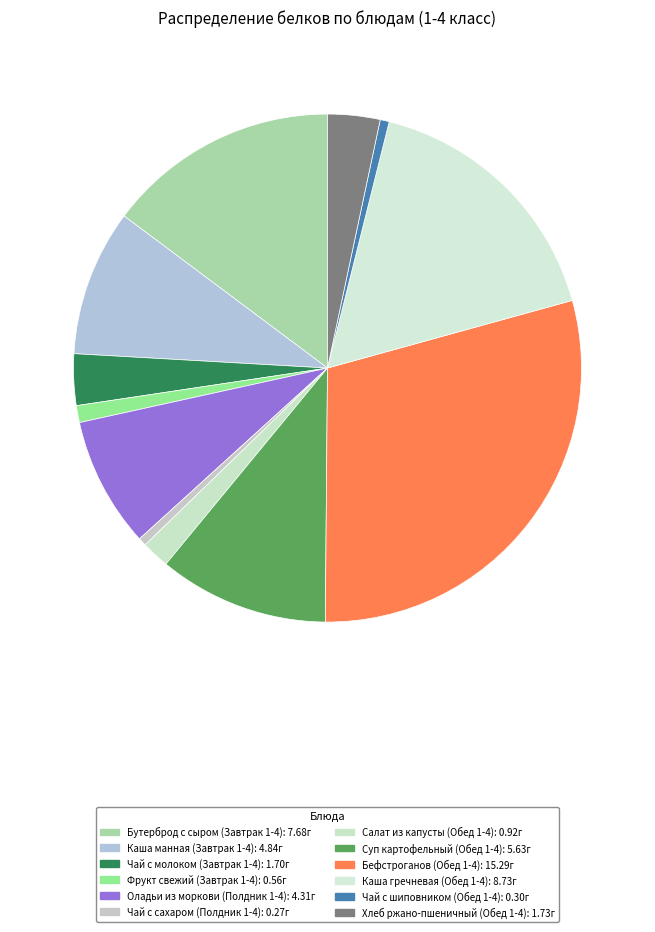

How many segments does this pie chart have?

12